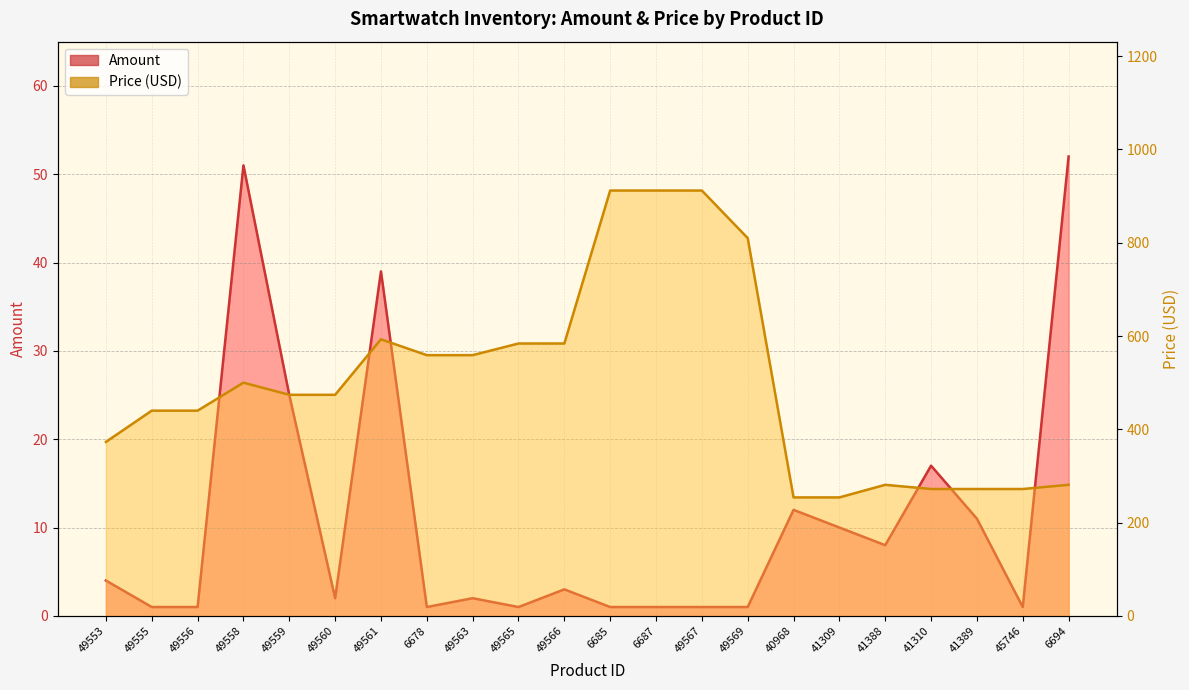

Which series has the widest spread of values?

Price